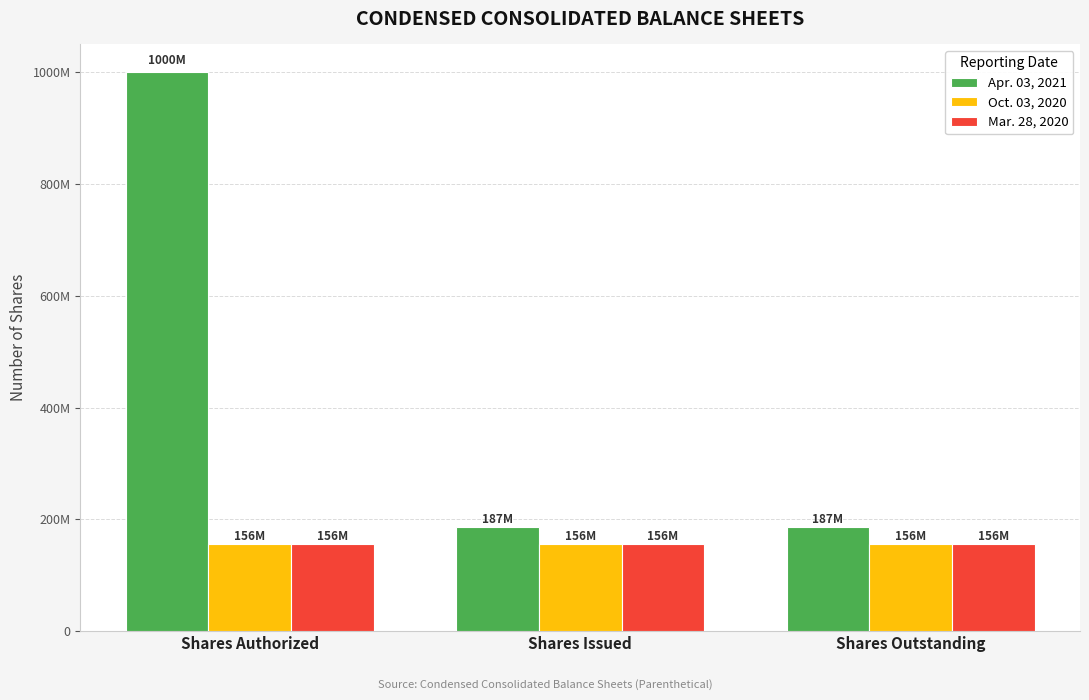

Is the value of Mar. 28, 2020 at Shares Outstanding greater than the value of Oct. 03, 2020 at Shares Authorized?

No